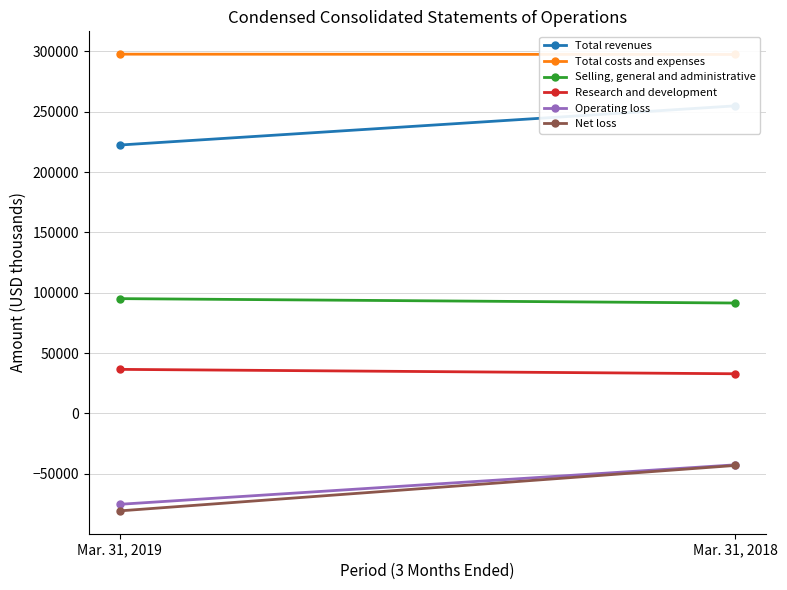

Which series changed the most between Mar. 31, 2019 and Mar. 31, 2018?

Net loss